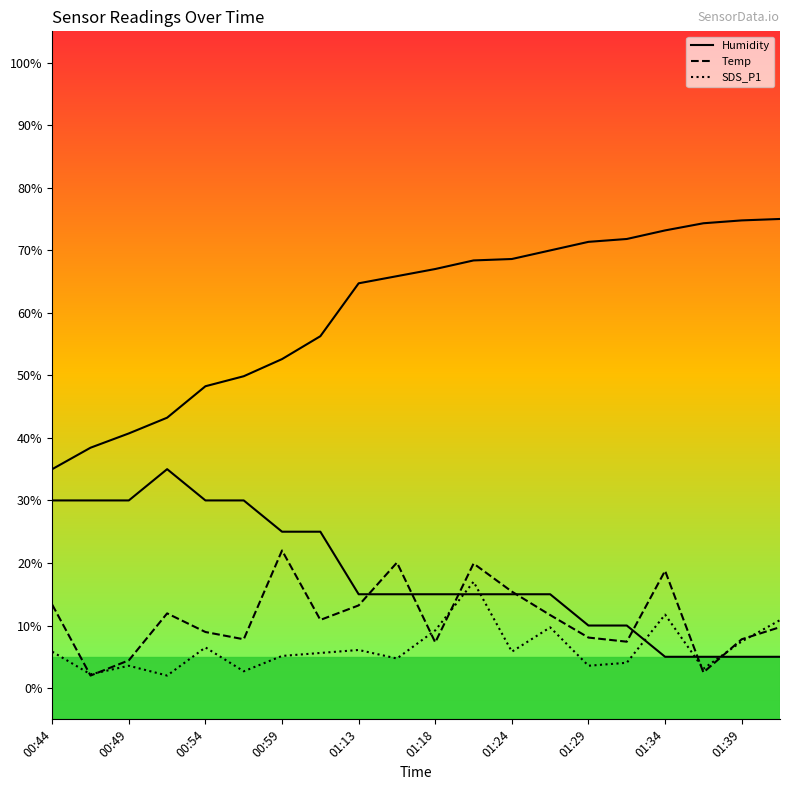

How many interior local valleys does the SDS_P2 series have?

7